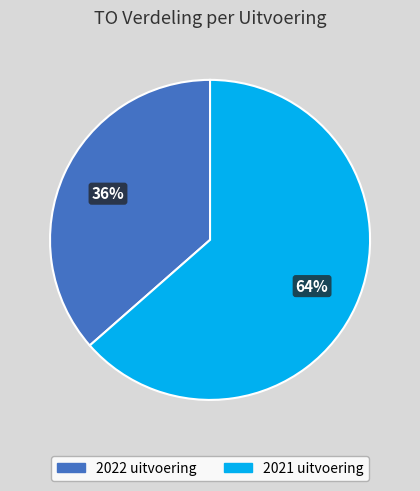

To the nearest percent, what portion does 2021 uitvoering represent?

64%